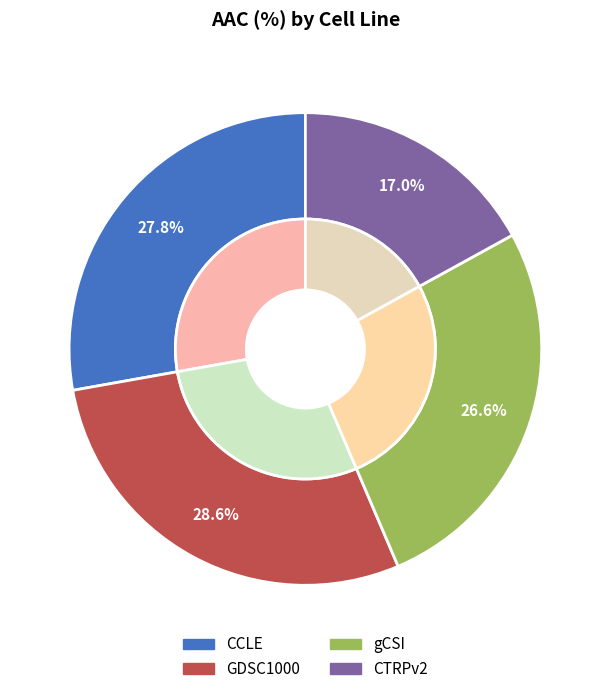

Is it true that gCSI is 27% of the pie?

True